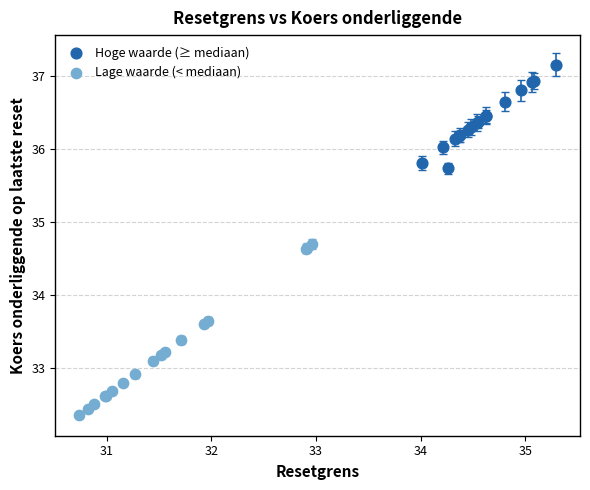

Which series reaches the minimum Y coordinate?

Lage waarde (< mediaan)